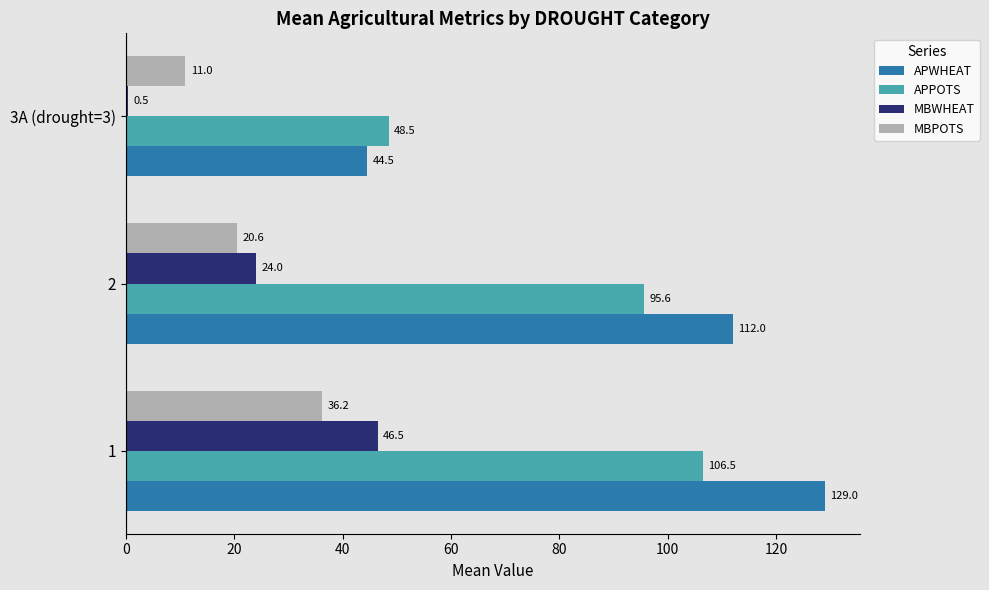

The APPOTS series shows 40.3 at 2. True or false?

False